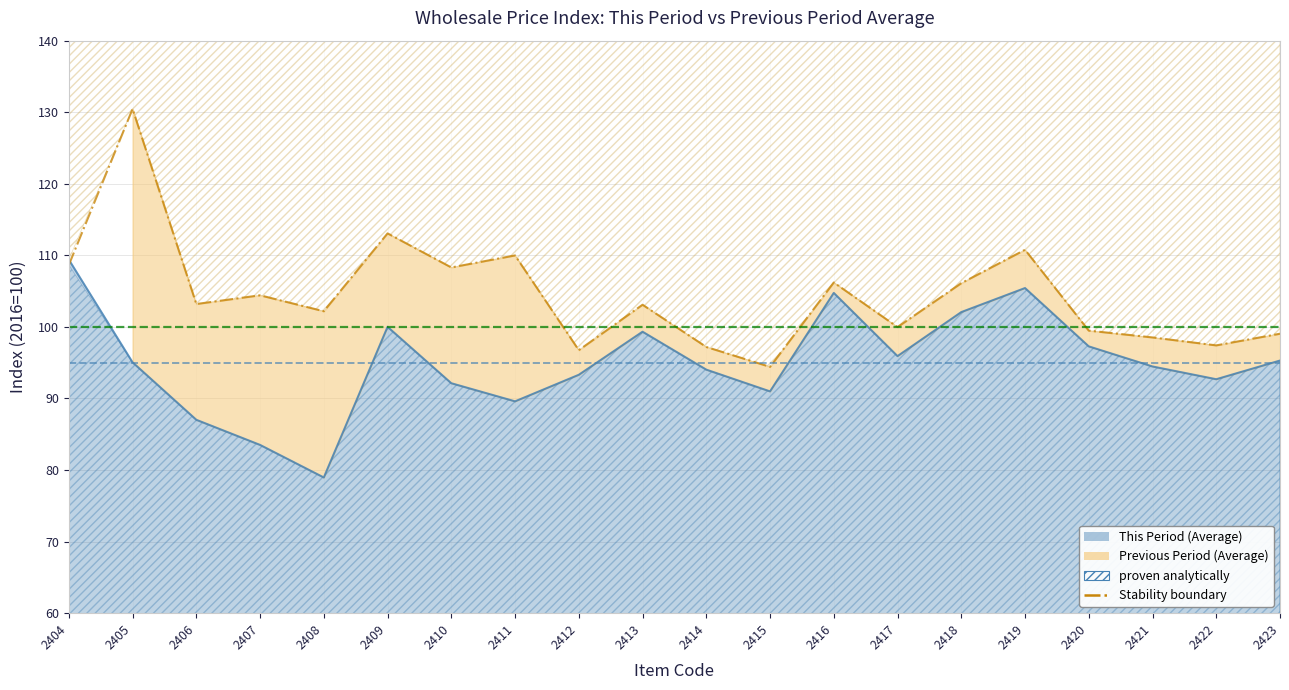

At which category does the chart reach its minimum across all series?

2408